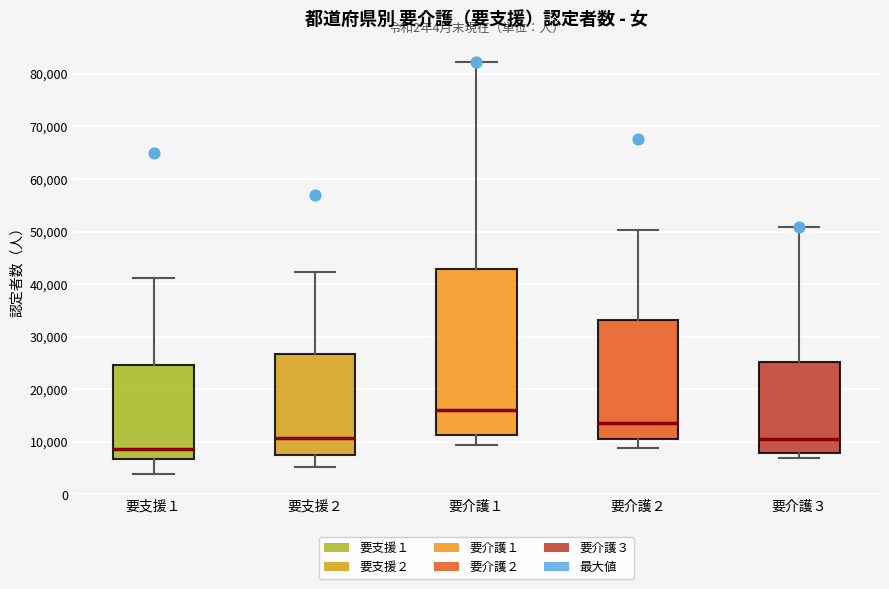

Where does the upper whisker of the box for 要介護１ end on the y-axis? The values are not printed on the chart, so give them approximately, as read against the axis.

82000